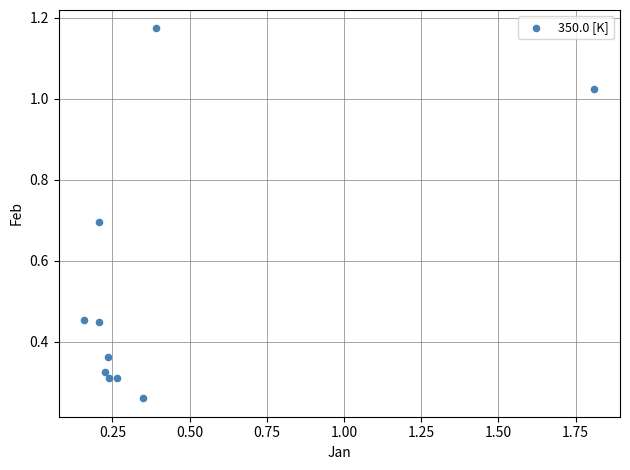

What is the range of X values (max minus min)?

1.7